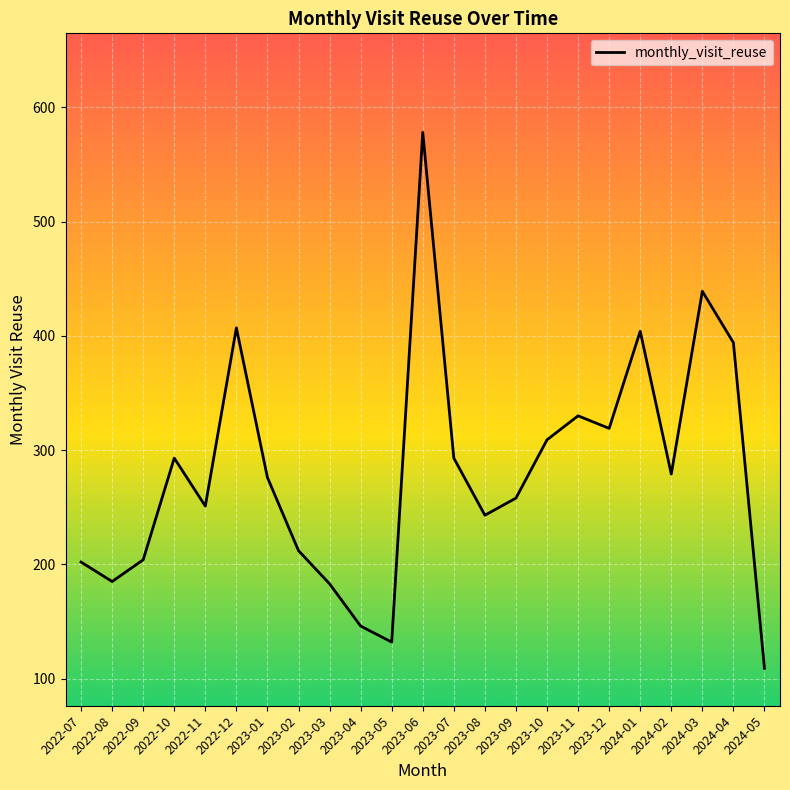

What is the minimum value shown in the chart?

109